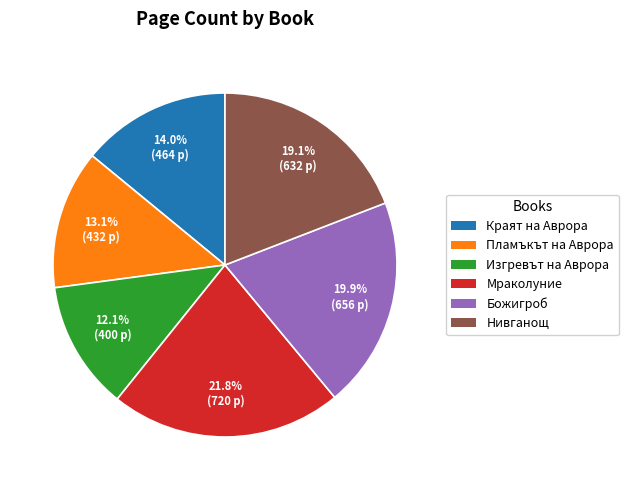

Approximately how many times larger is the value at Мраколуние compared to Краят на Аврора?

1.6